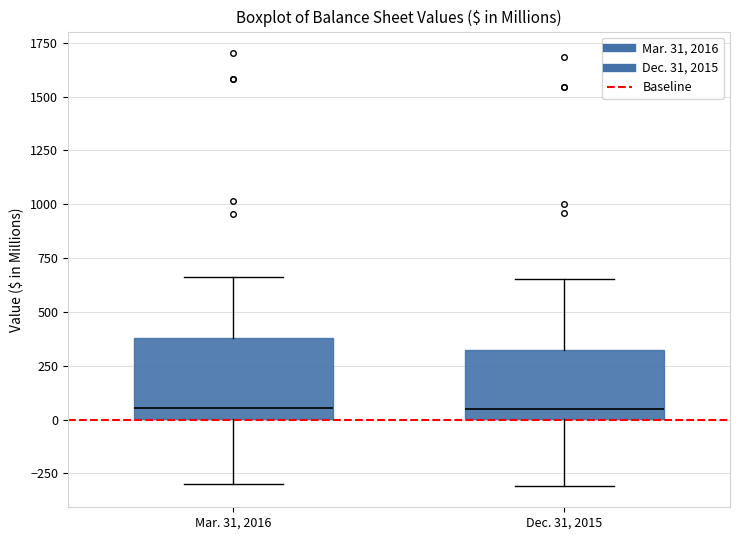

Comparing the boxes themselves (not the whiskers), which one is the tallest?

Mar. 31, 2016